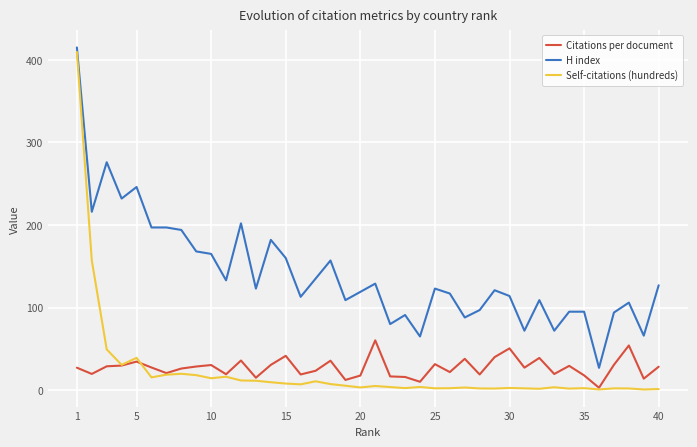

Which series has the largest range (max minus min)?

Self-citations (hundreds)